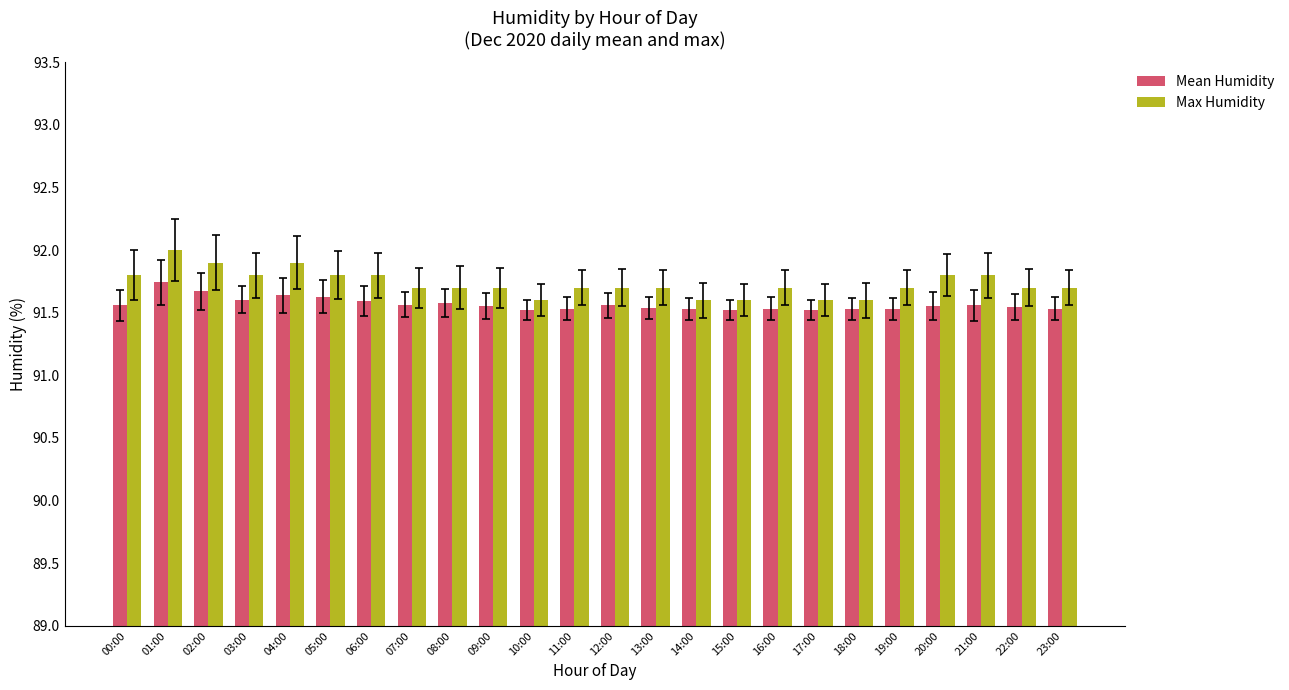

At which category is the sum across all series the highest?

01:00